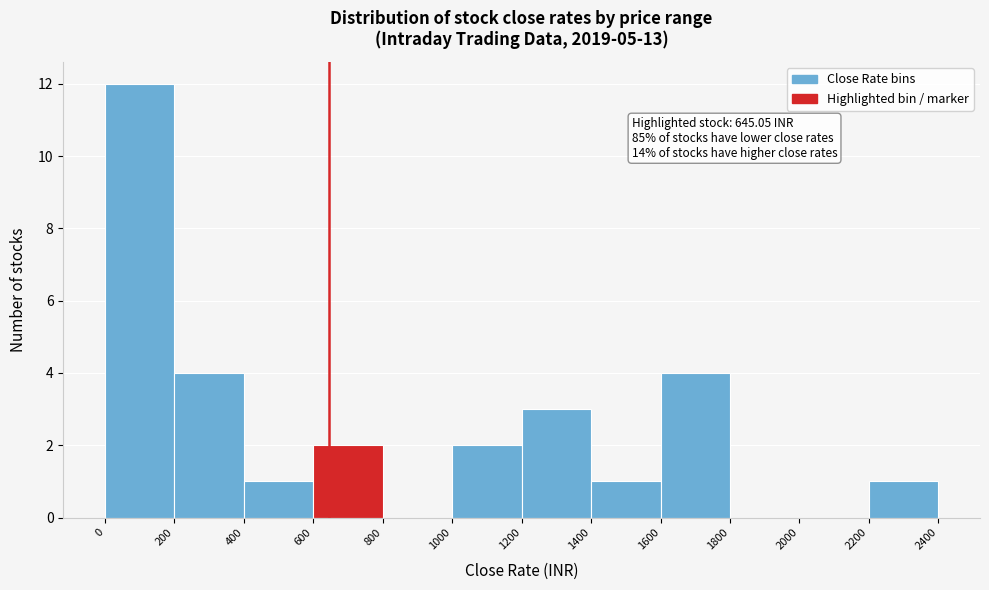

Which range on the x-axis has the tallest bar?

0 to 200